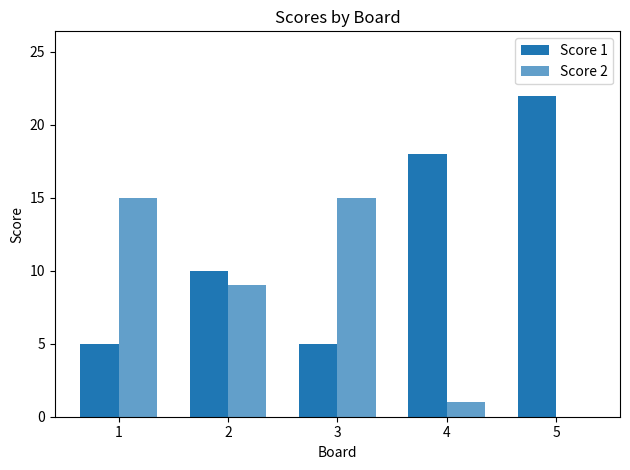

How many Score 1 values are between 5 and 18?

4